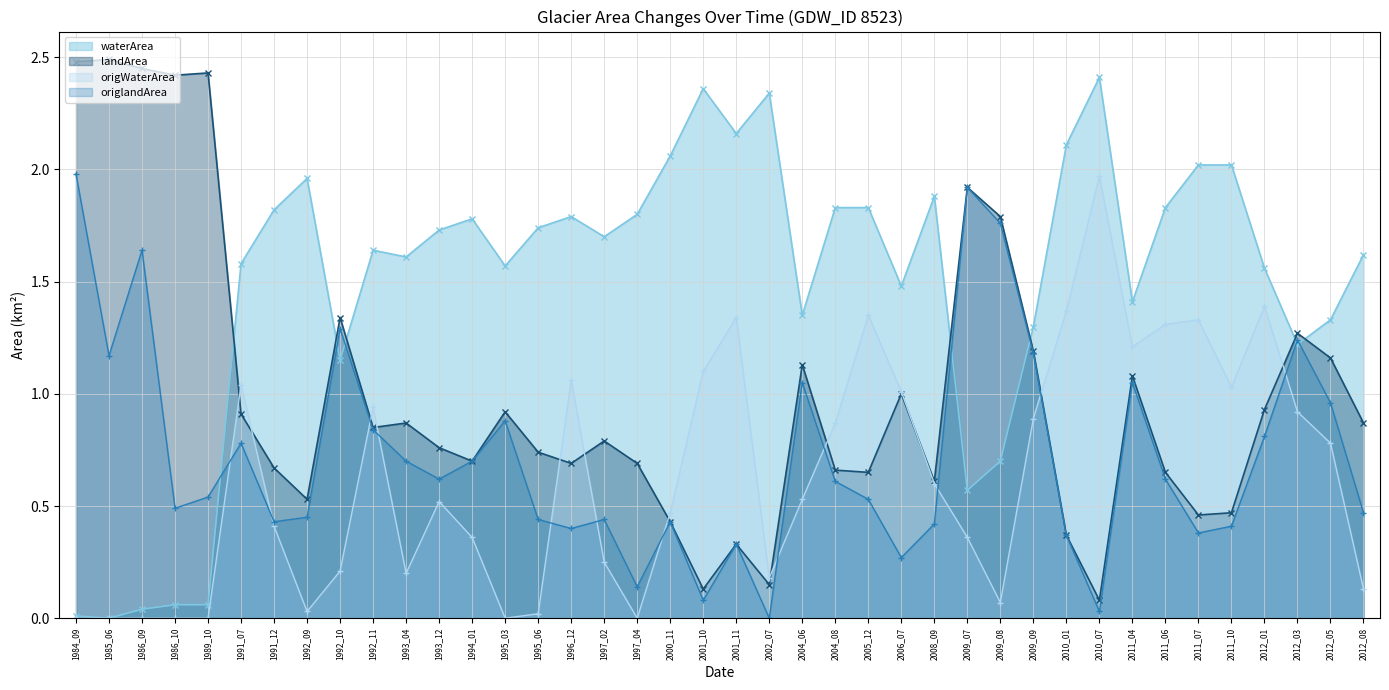

Which category has the highest value in the landArea series?

1985_06